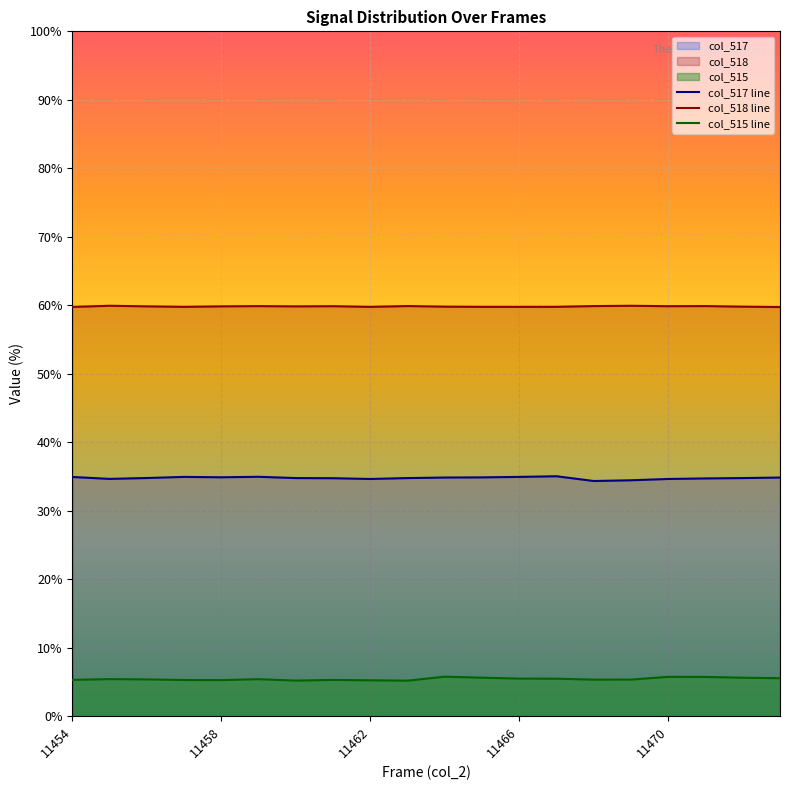

What is the minimum value for col_515 line?

5.2